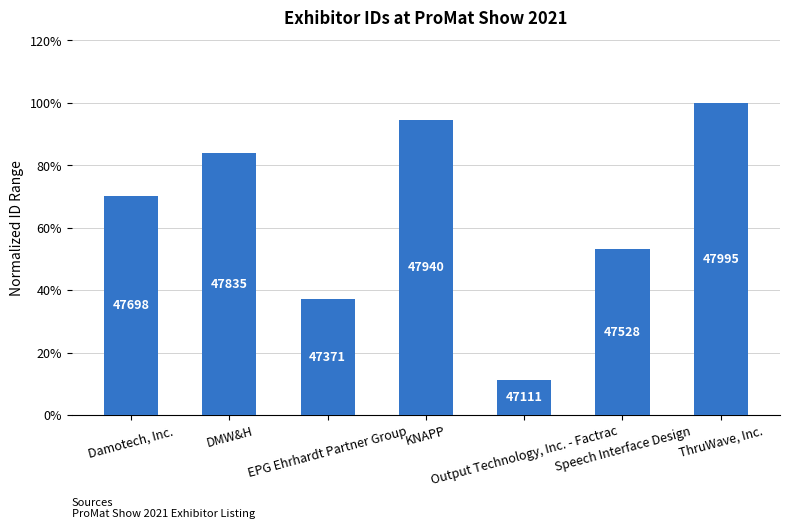

Where does the data first go above 70?

Damotech, Inc.